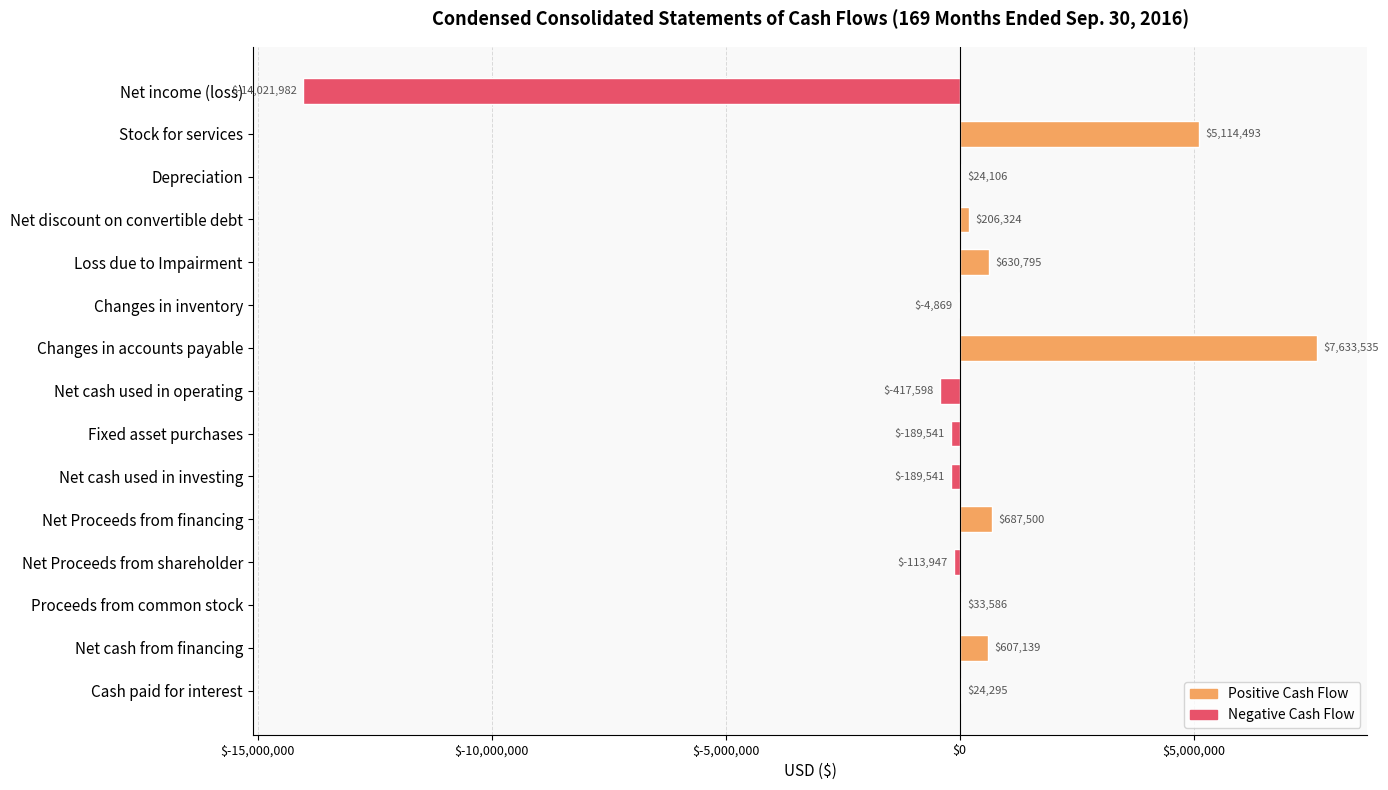

What is the label of the 1st bar from the right?

Cash paid for interest